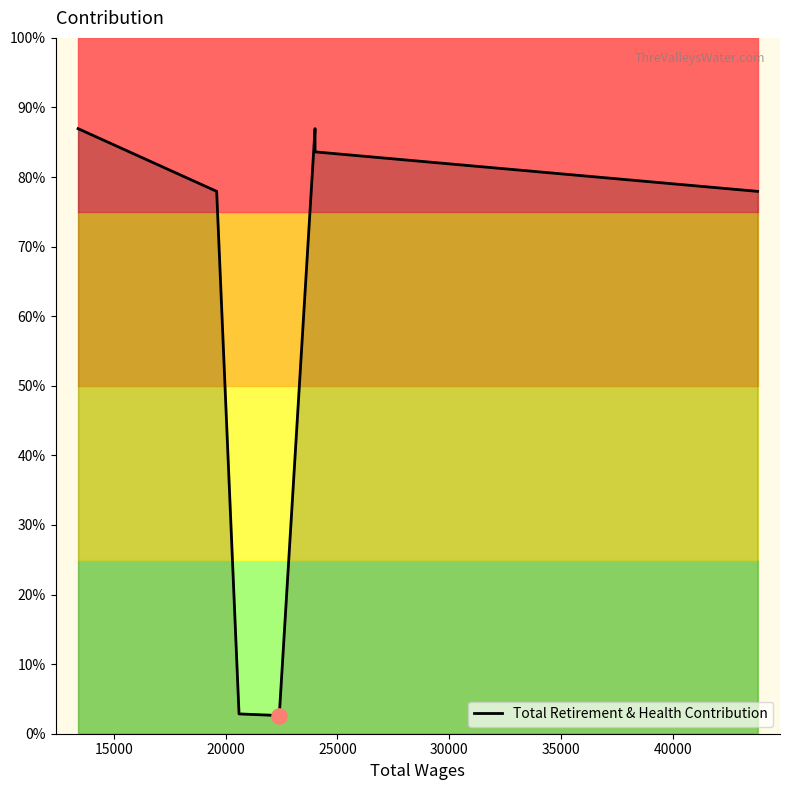

What is the ratio of the value at 40000 to the value at 30000?

0.9